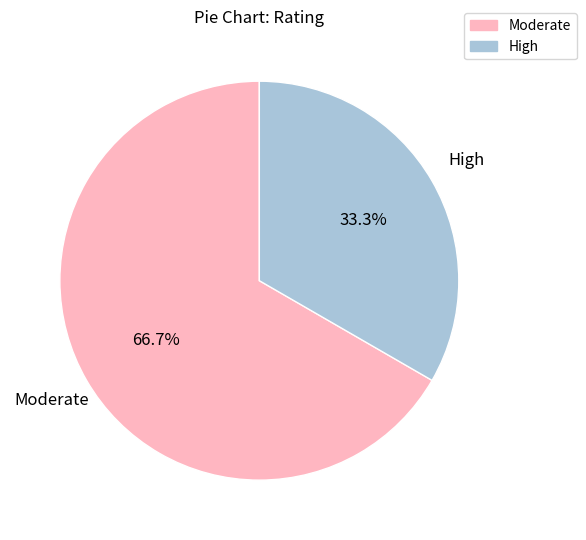

Which slice is the largest?

Moderate